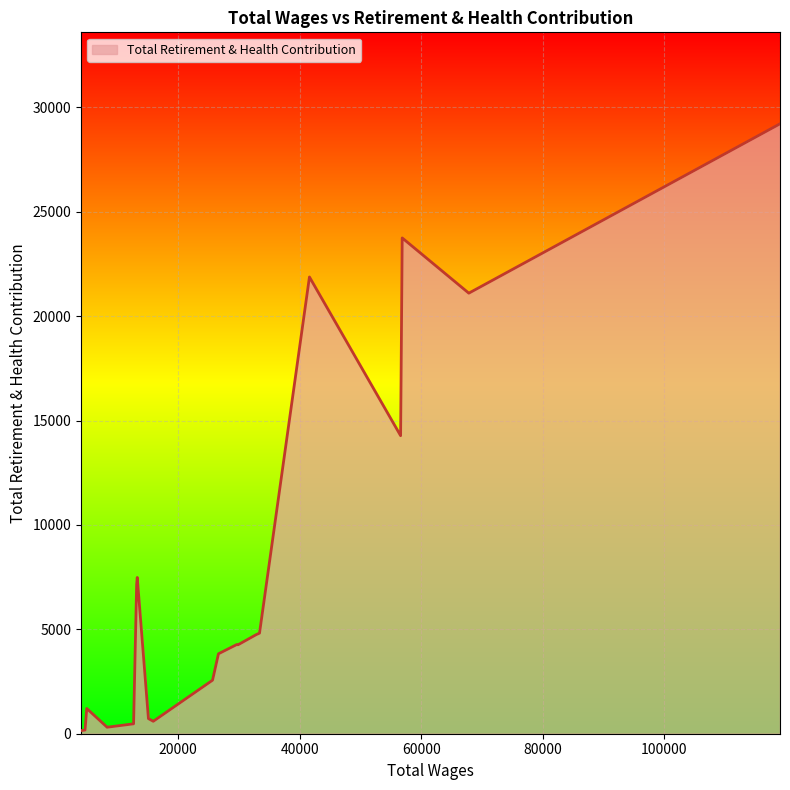

What is the difference between the maximum and minimum values?

29066